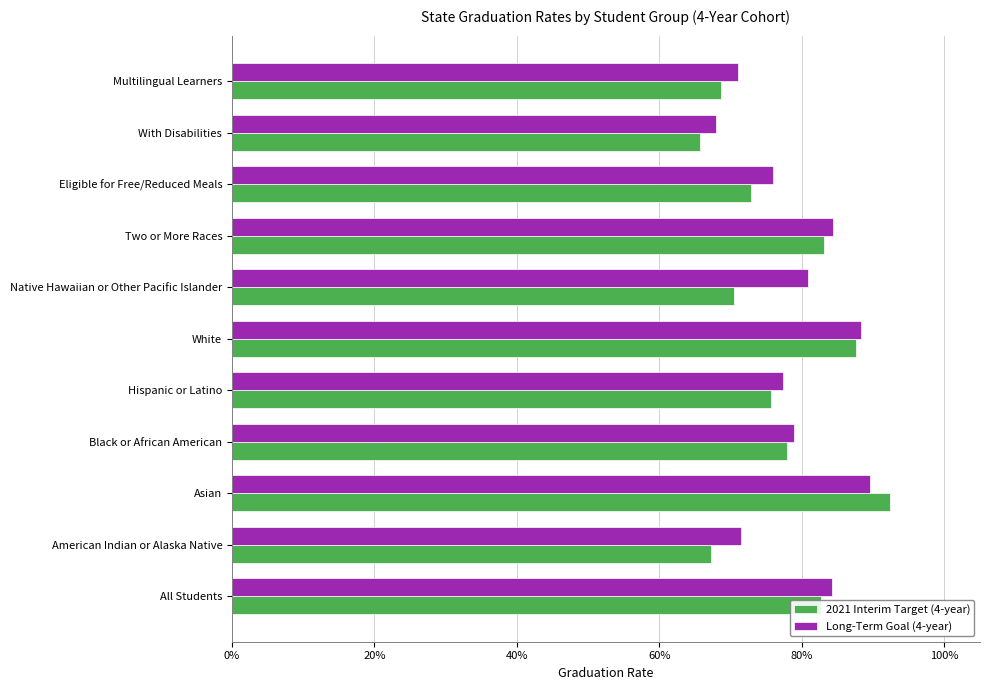

How many bars are there in each group?

2